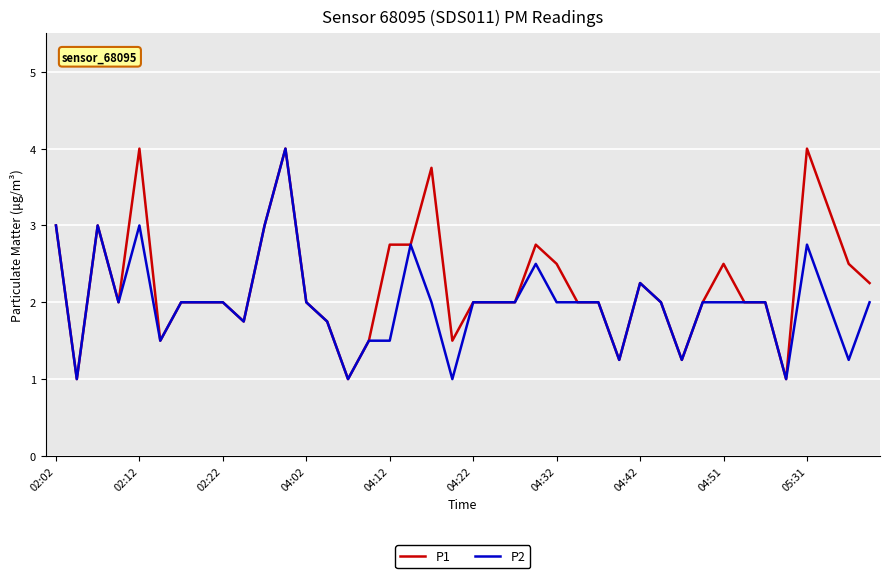

Which series has the largest total across all categories?

P1